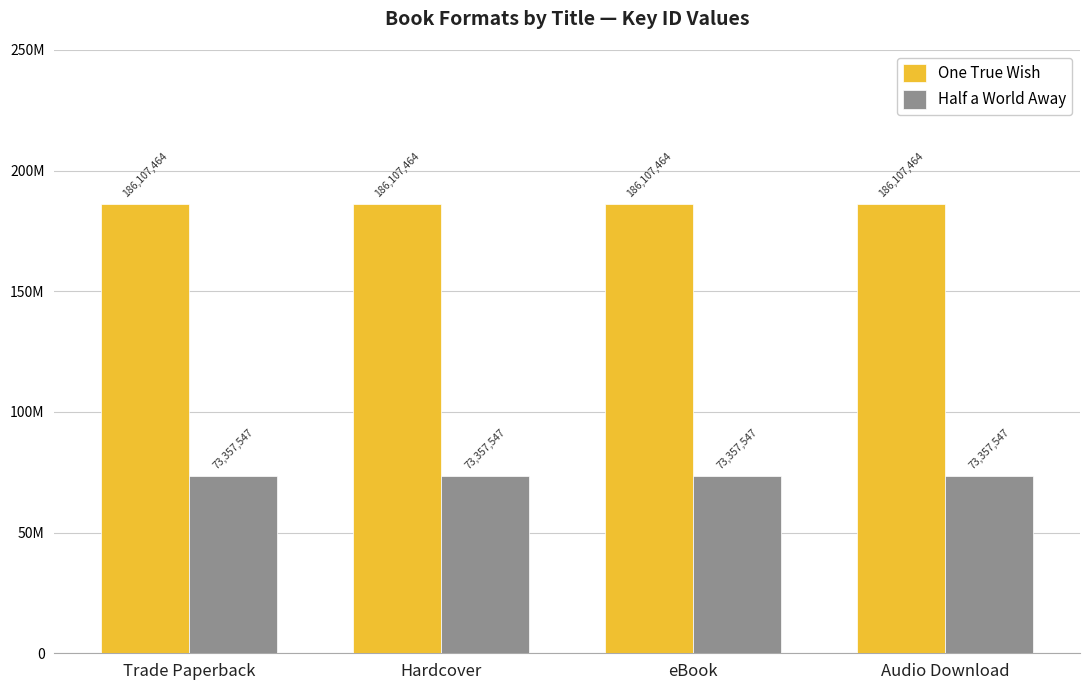

Does the chart contain stacked bars?

No